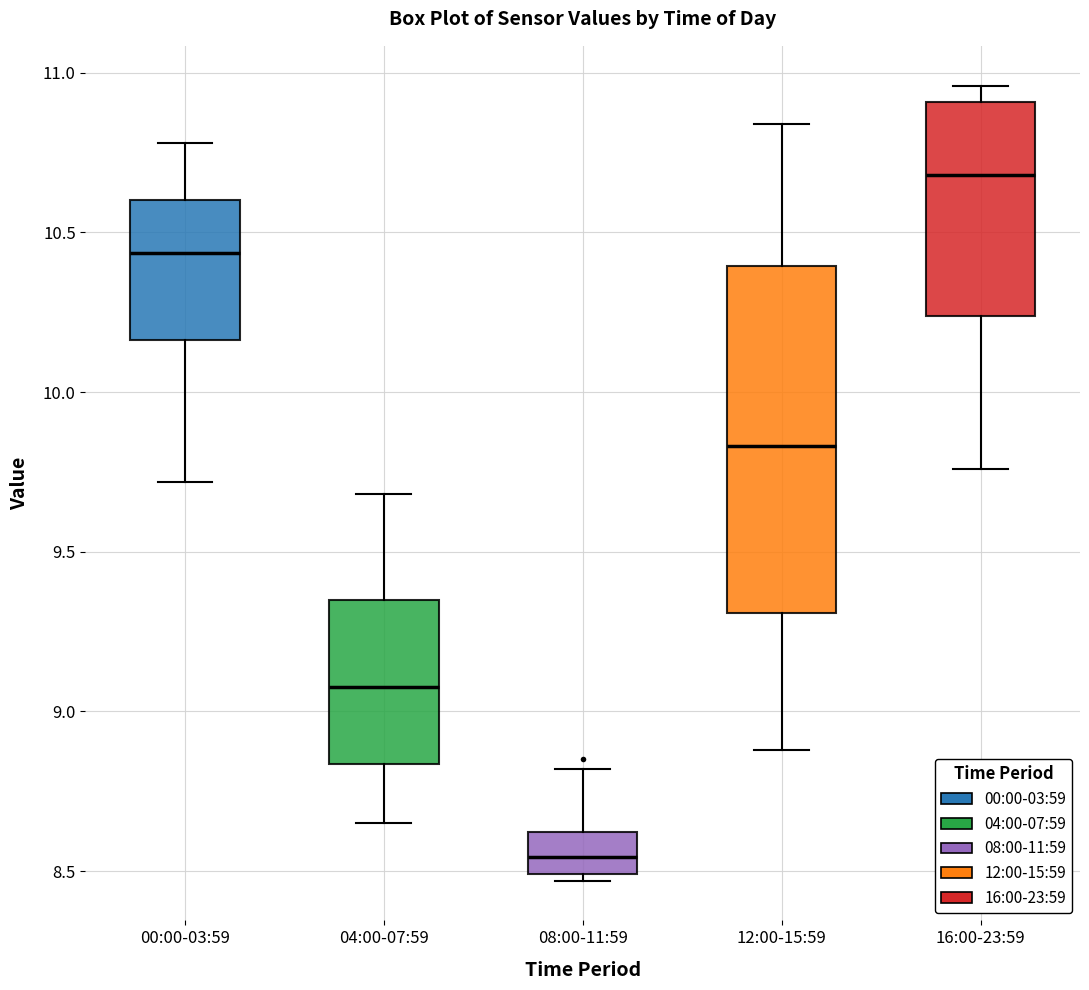

Which box is the tallest, from its lower edge to its upper edge?

12:00-15:59